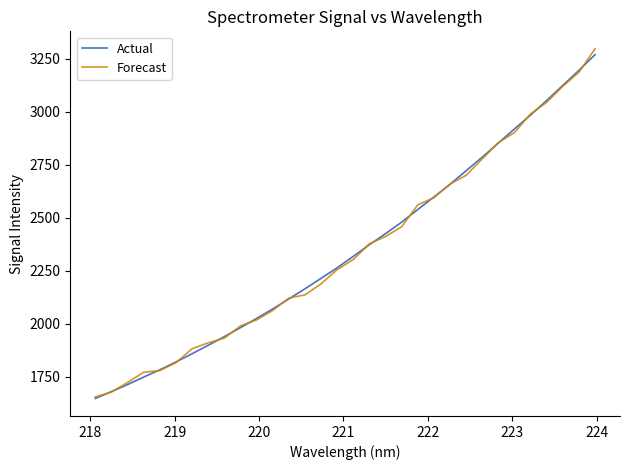

What is the maximum value for Forecast?

3296.3